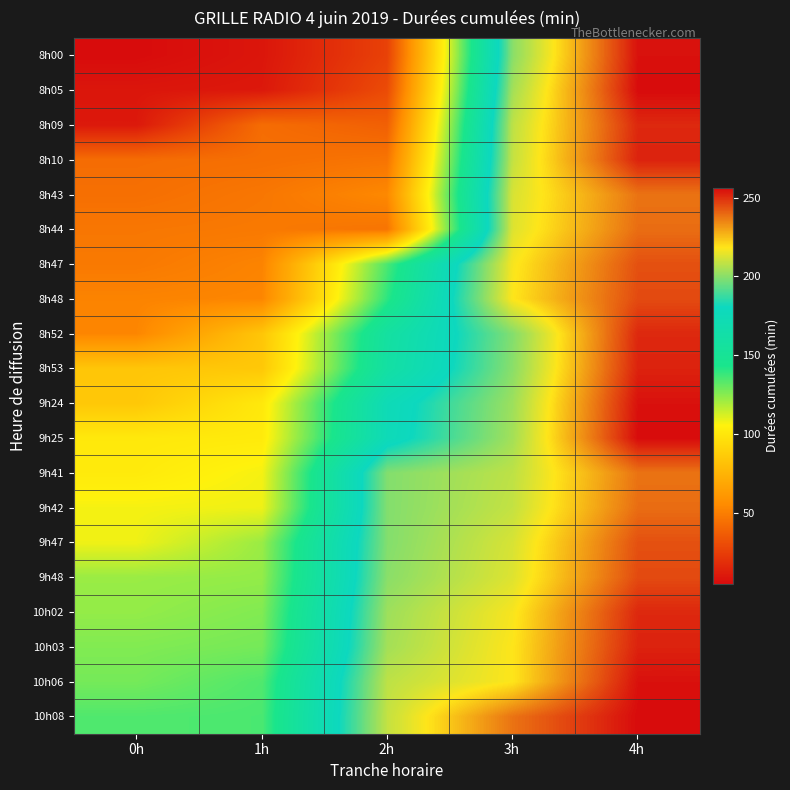

Rank the series by their maximum value, from highest to lowest.

8h05, 9h25, 10h08, 8h00, 9h24, 10h06, 8h10, 8h53, 10h03, 8h09, 8h52, 10h02, 8h48, 9h48, 8h47, 9h47, 8h44, 9h42, 8h43, 9h41